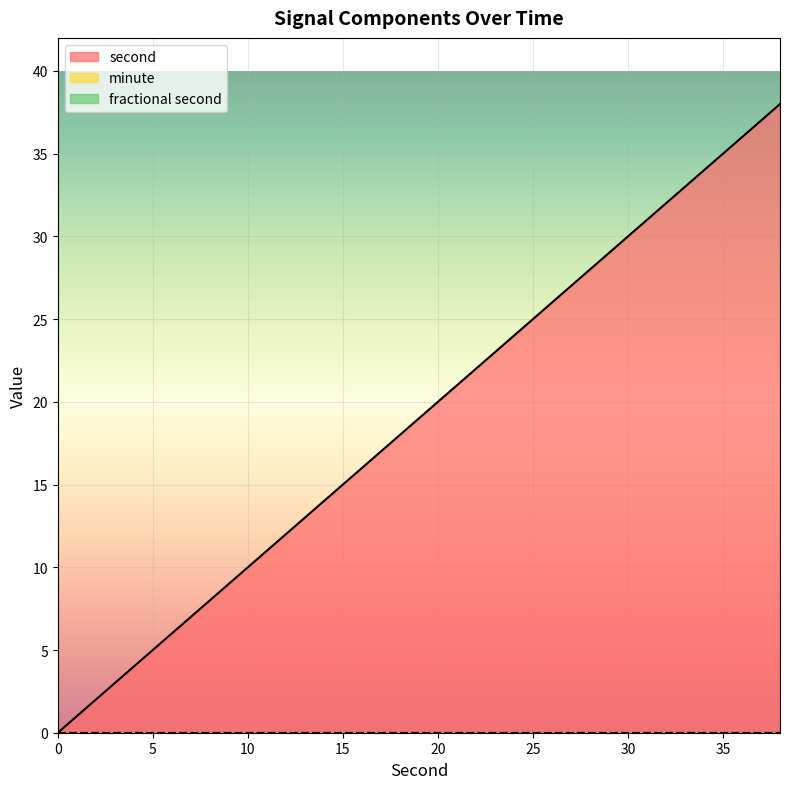

At how many categories does at least one series exceed 10?

14